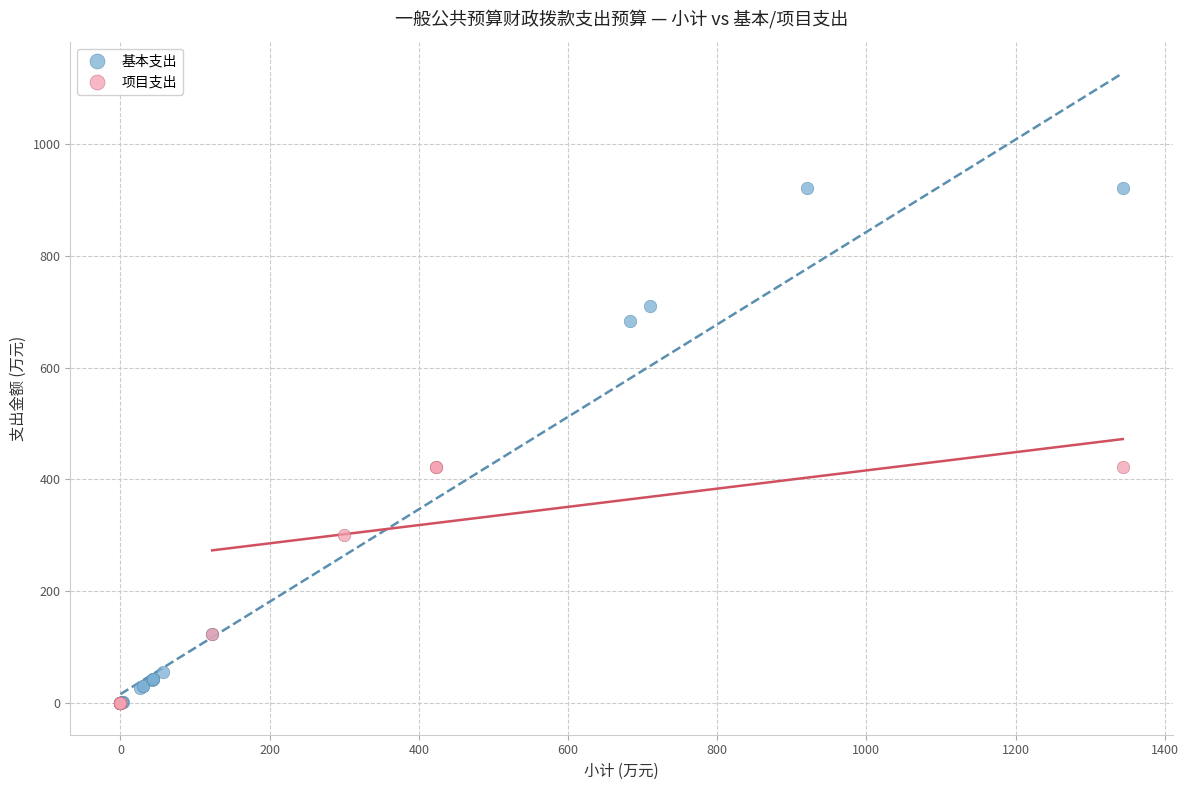

Which series reaches the maximum Y coordinate?

基本支出